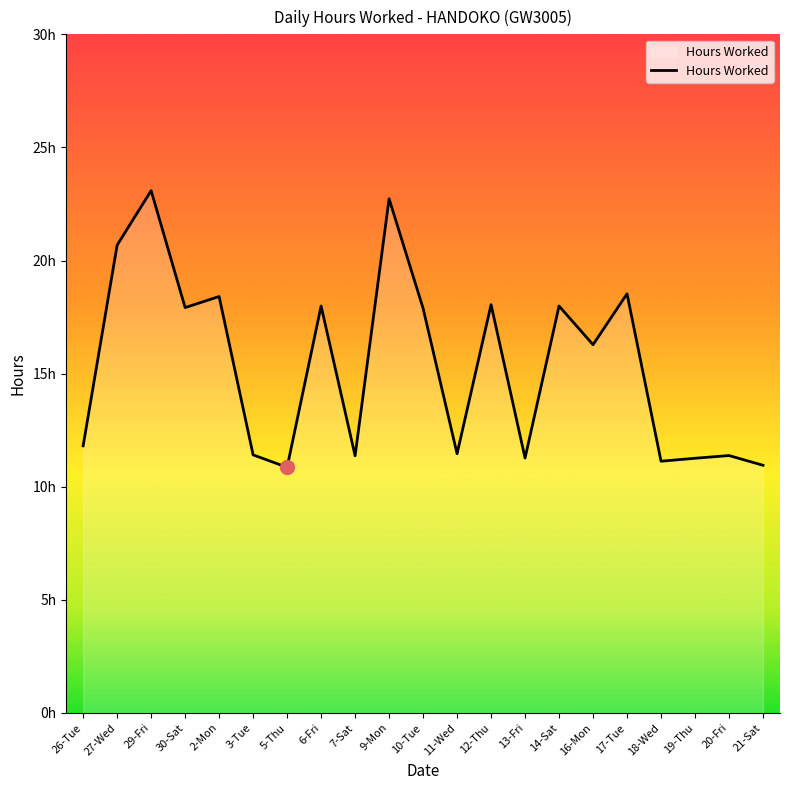

Does the chart have visible grid lines?

No